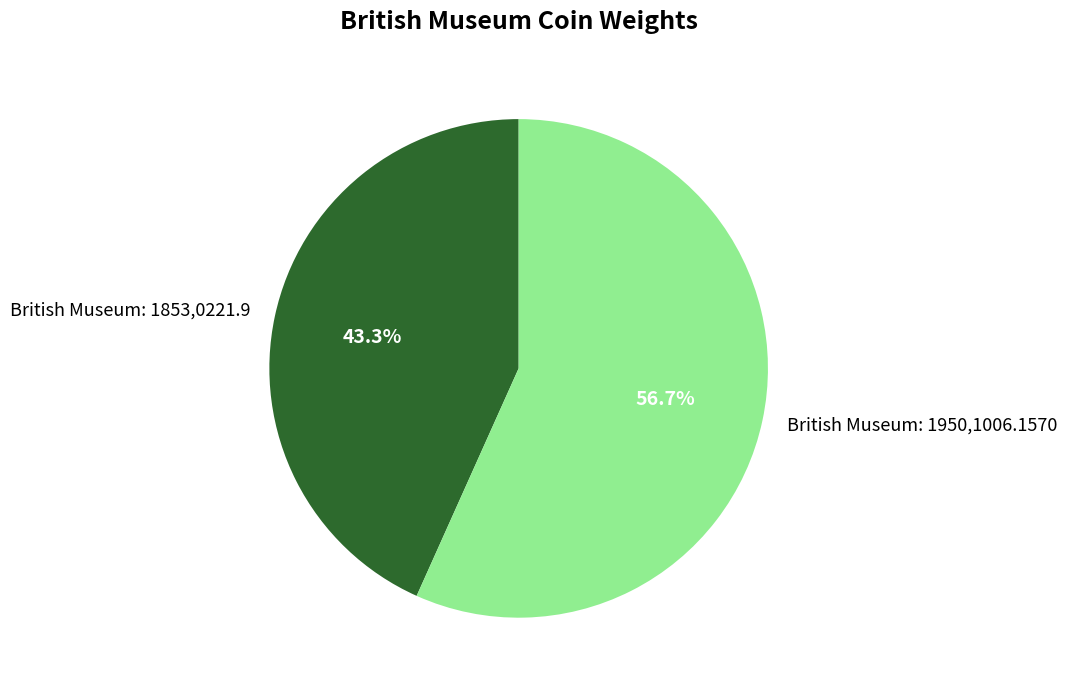

Rank the categories by value from highest to lowest.

British Museum: 1950,1006.1570, British Museum: 1853,0221.9